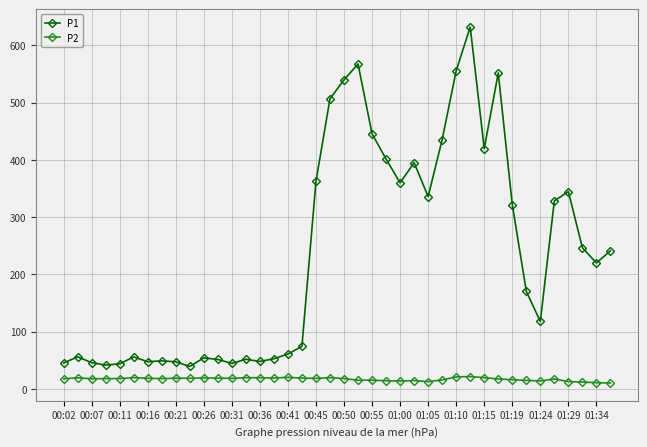

What is the value of the P2 point at the 8th from the left?

17.7